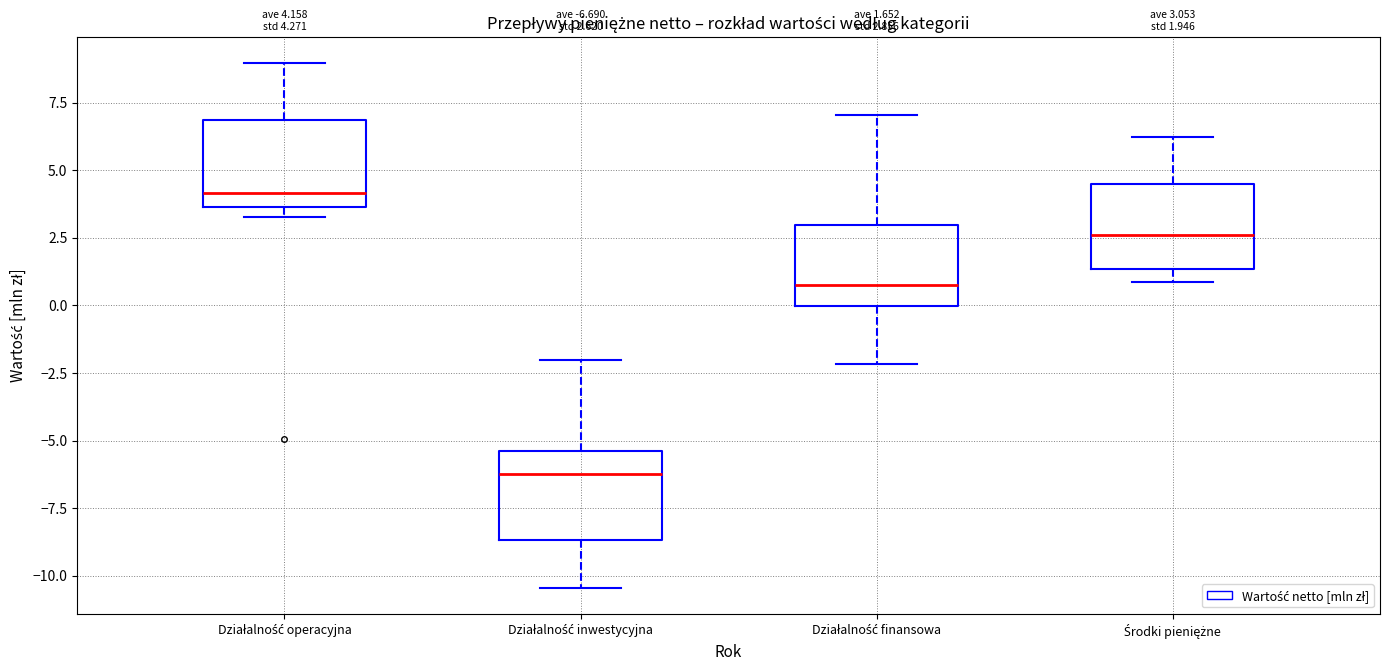

Which box has the lowest median line?

Działalność inwestycyjna